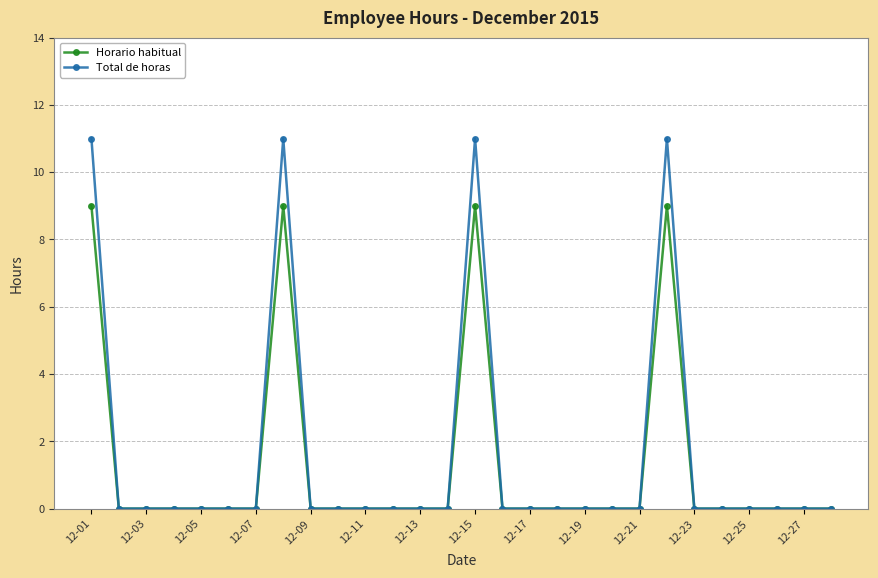

Reading left to right, extract all data points from this chart.

Horario habitual: 9	0	0	0	0	0	0	9	0	0	0	0	0	0	9	0	0	0	0	0	0	9	0	0	0	0	0	0
Total de horas: 11	0	0	0	0	0	0	11	0	0	0	0	0	0	11	0	0	0	0	0	0	11	0	0	0	0	0	0